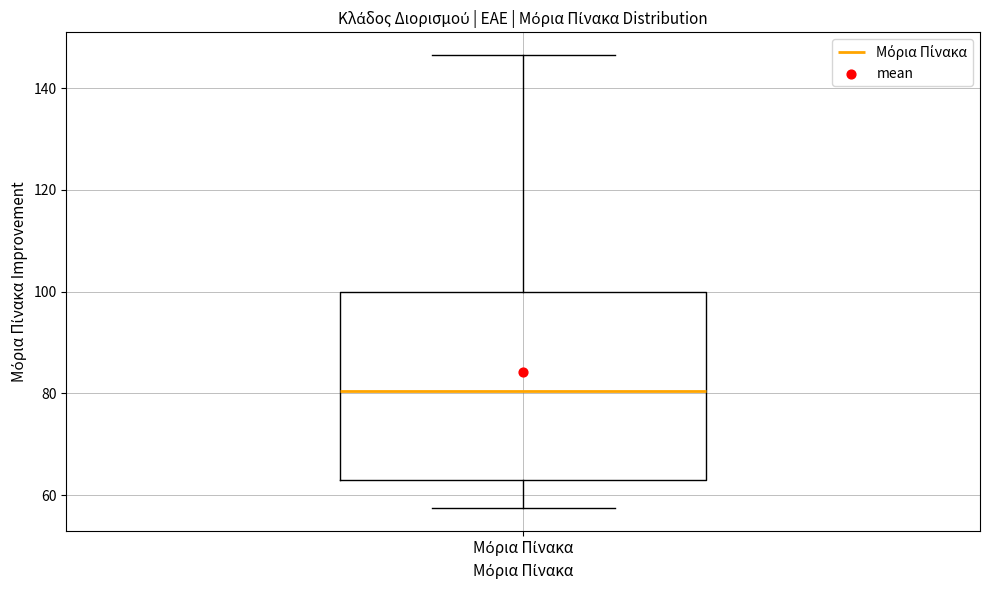

Read this box plot against the y-axis: the position of the median line, the range covered by the box, and the ends of both whiskers. The values are not printed on the chart, so give them approximately, as read against the axis.

median 80, box 64 to 100, whiskers 58 to 146